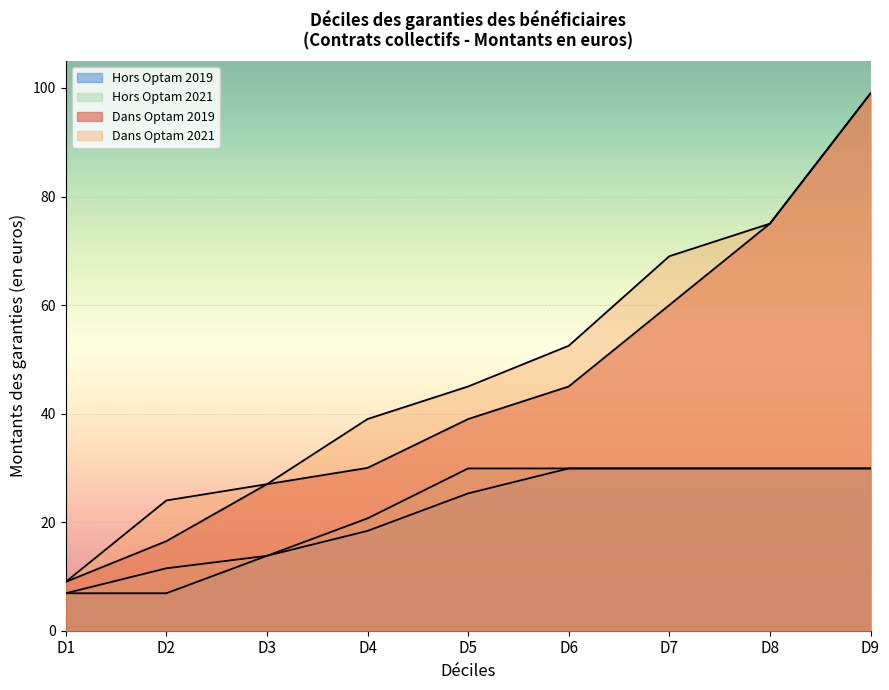

What is the difference between the maximum and minimum values in the Dans Optam 2021 series?

90.0